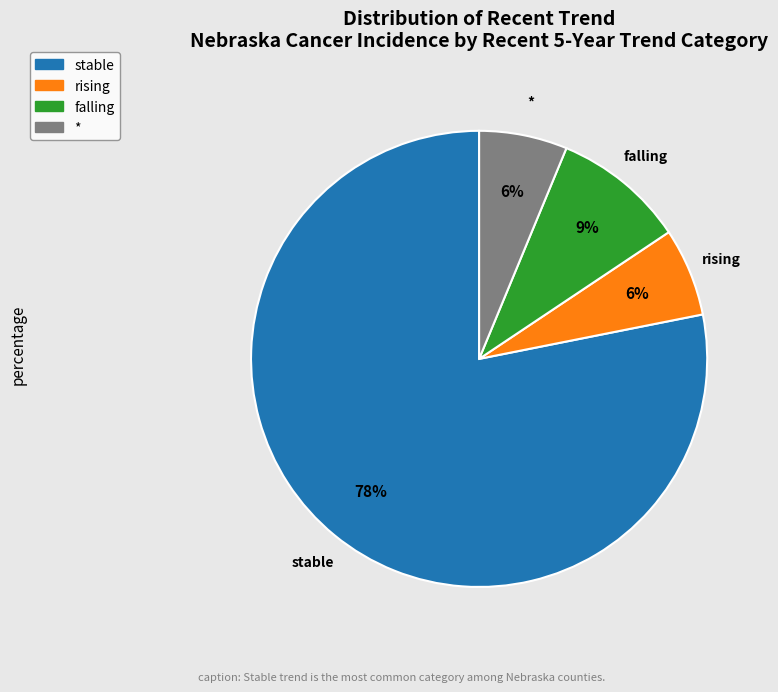

To the nearest percent, what is the average slice percentage?

25%